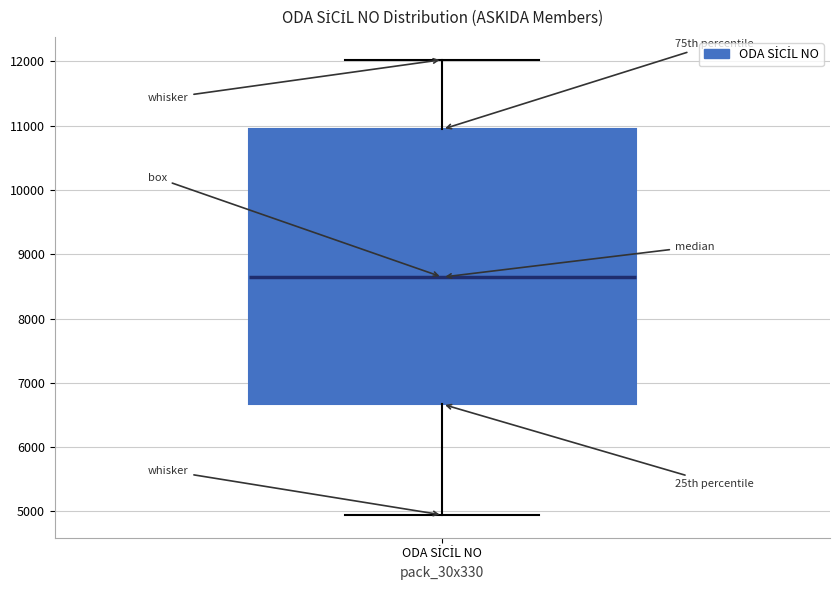

Read this box plot against the y-axis: the position of the median line, the range covered by the box, and the ends of both whiskers. The values are not printed on the chart, so give them approximately, as read against the axis.

median 8600, box 6700 to 10900, whiskers 4900 to 12000